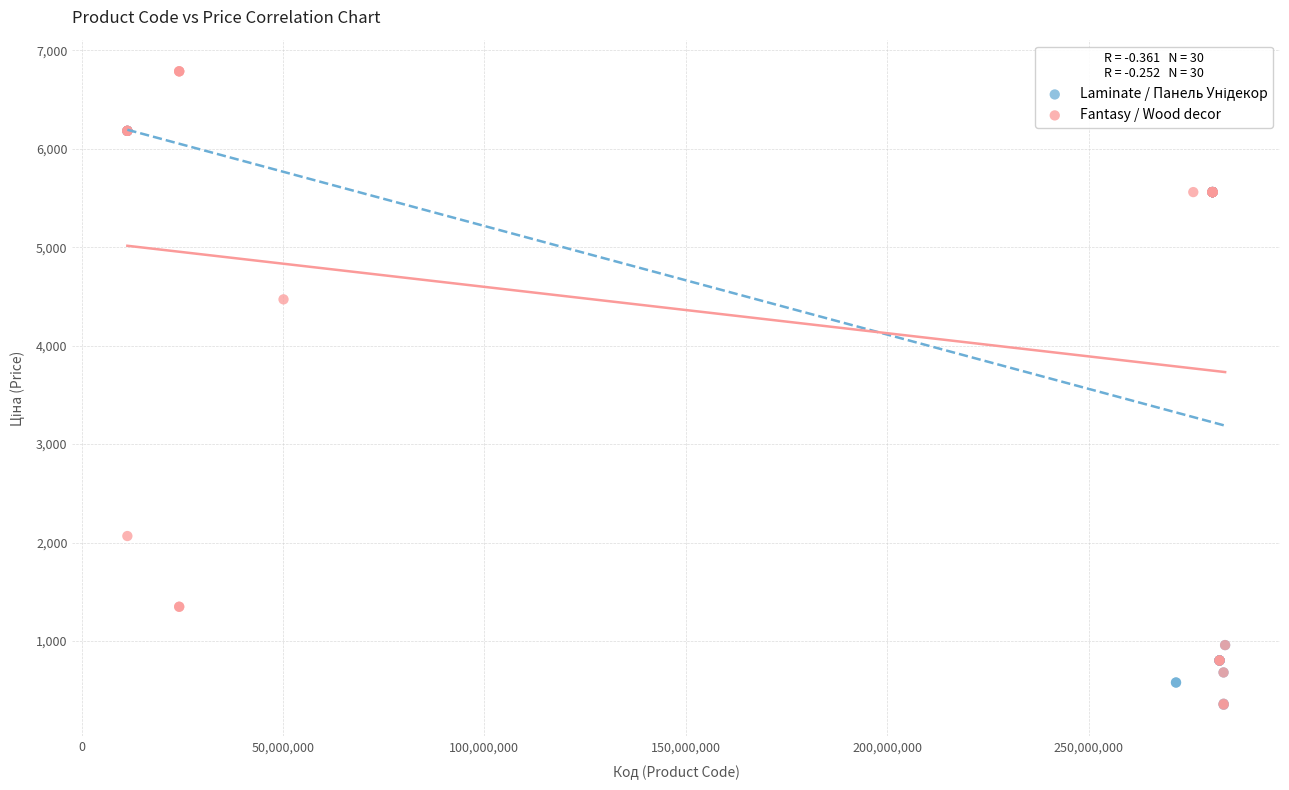

Which series has the widest spread of Y values?

Fantasy / Wood decor